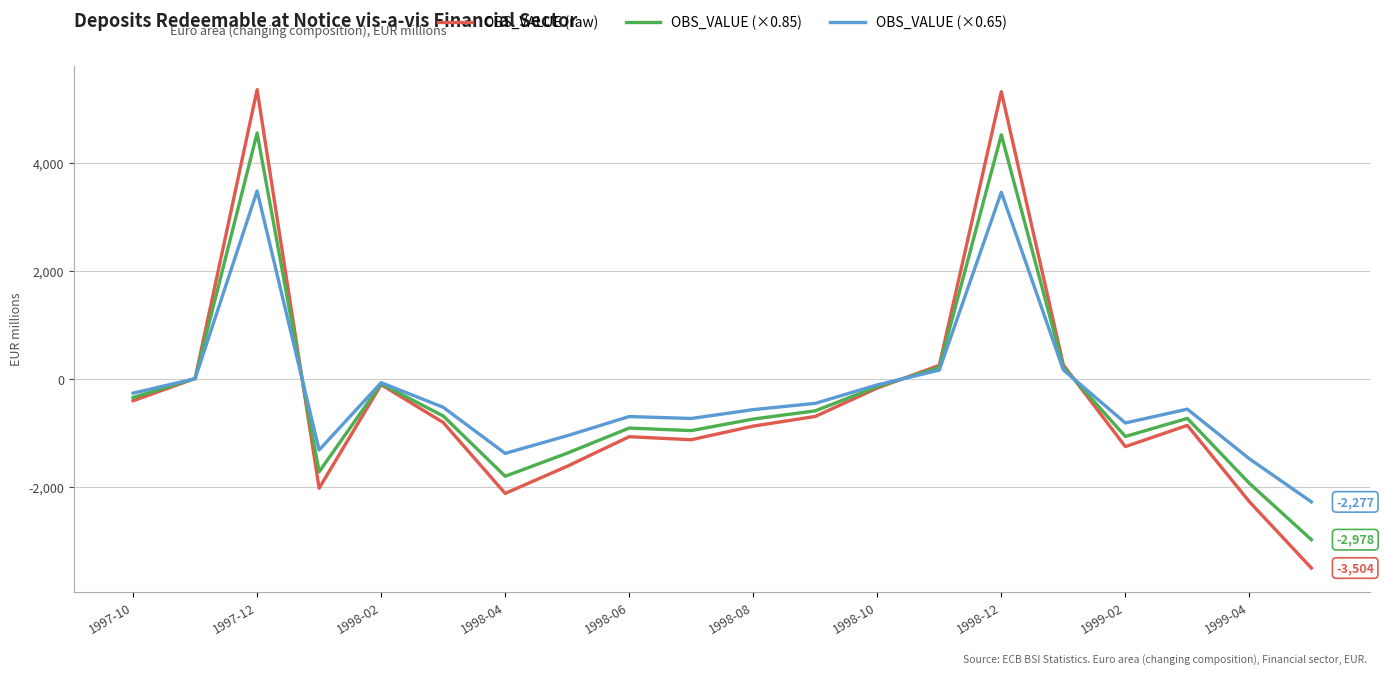

Which series has the largest range (max minus min)?

OBS_VALUE (raw)